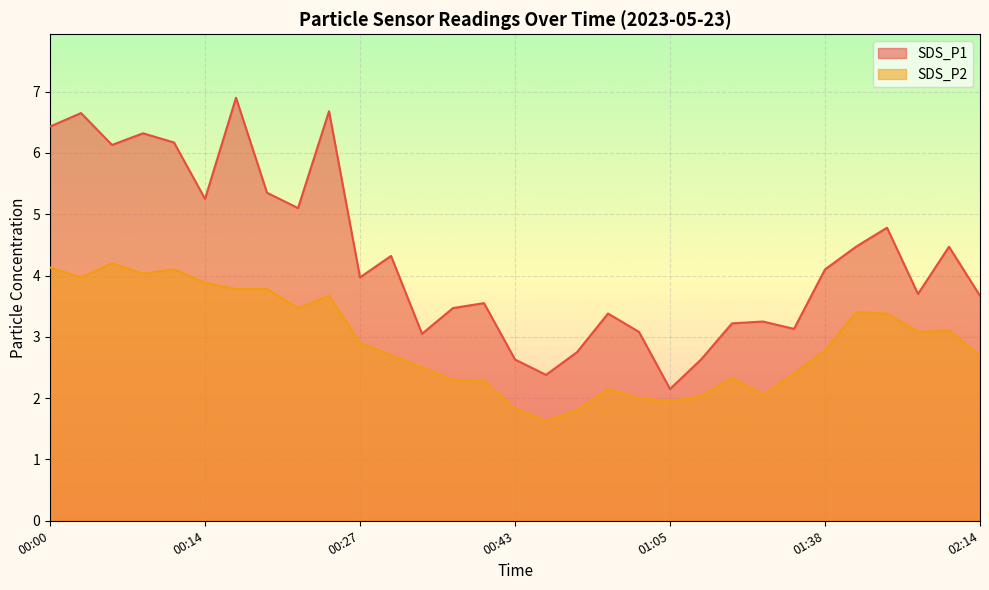

What is the spread (max minus min) of values at 00:08?

2.3